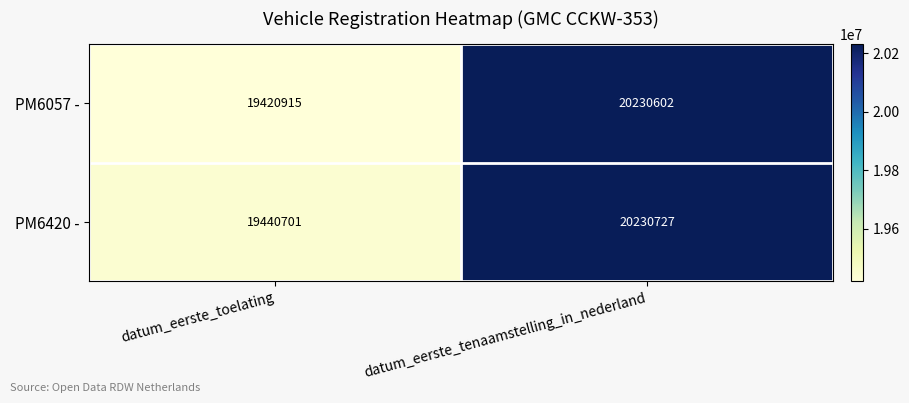

At how many categories does at least one series exceed 19961585?

1